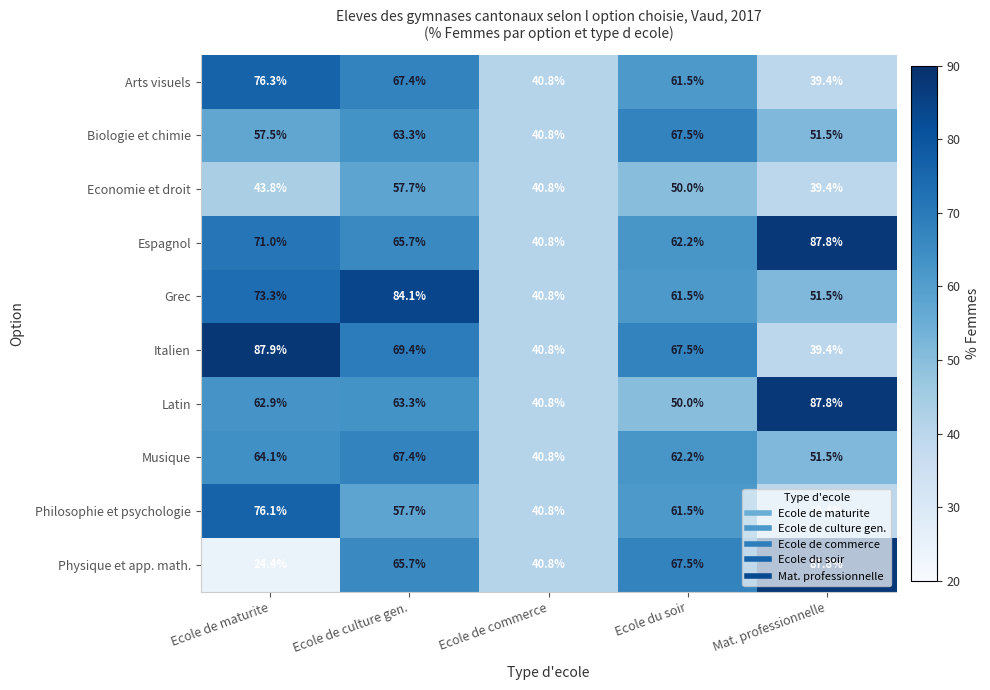

Count the number of data series in this chart.

10